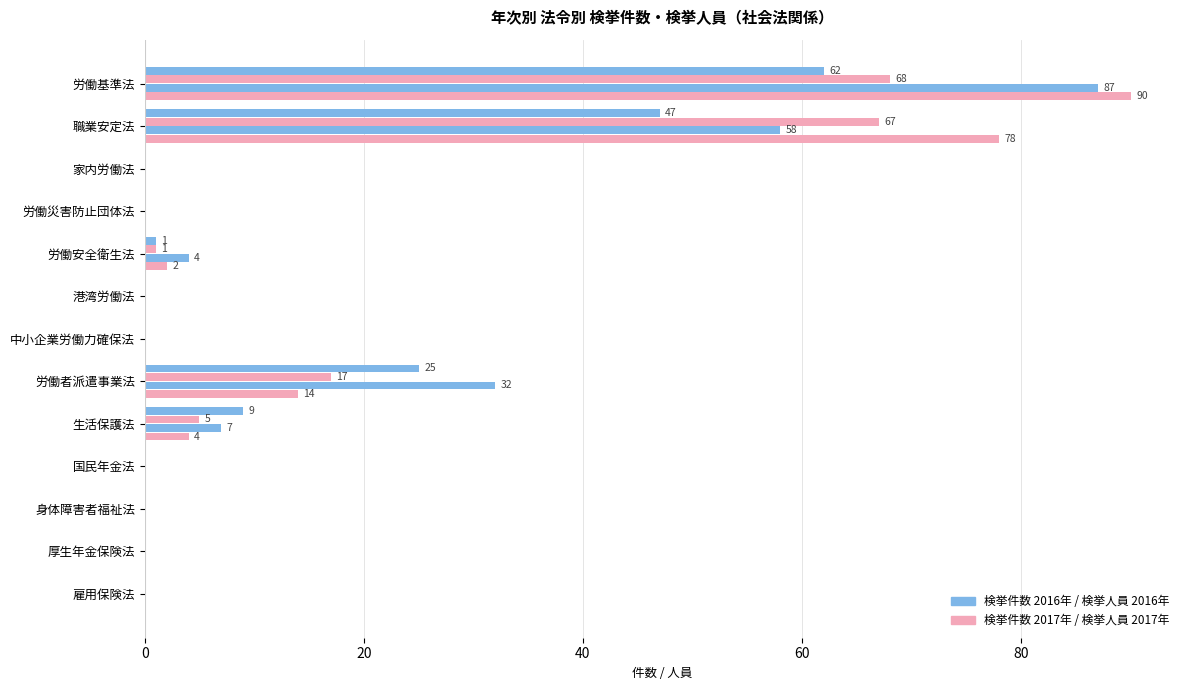

Count the number of data series in this chart.

4